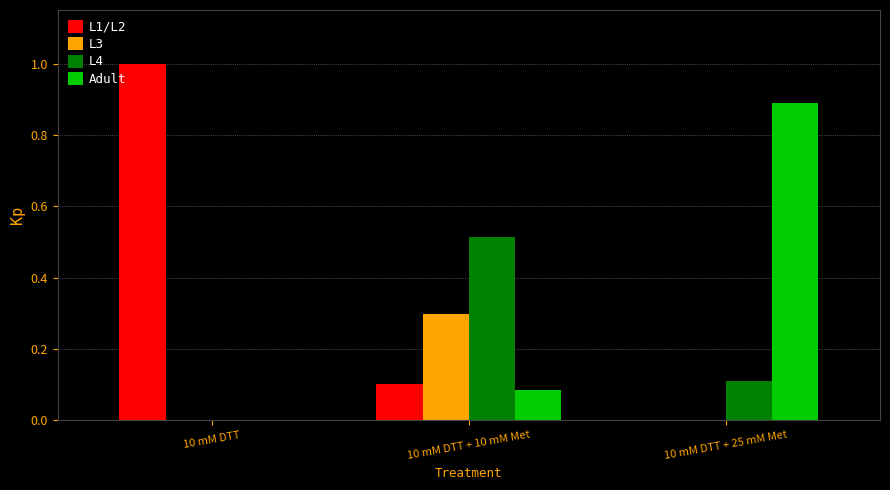

Is the value of L4 at 10 mM DTT + 25 mM Met greater than the value of Adult at 10 mM DTT + 25 mM Met?

No